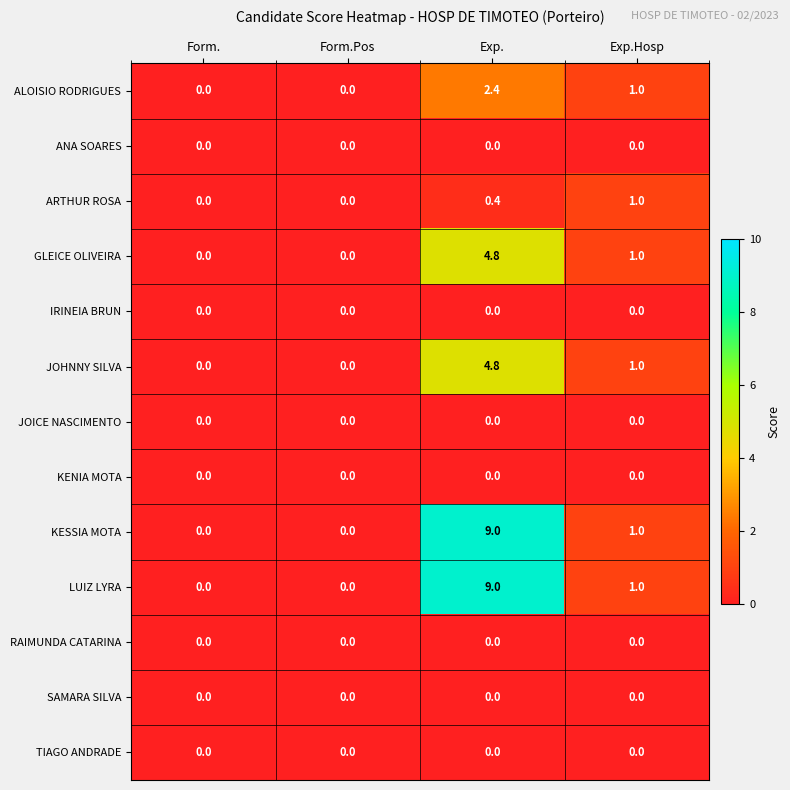

At which label does GLEICE OLIVEIRA first exceed 1?

Exp.